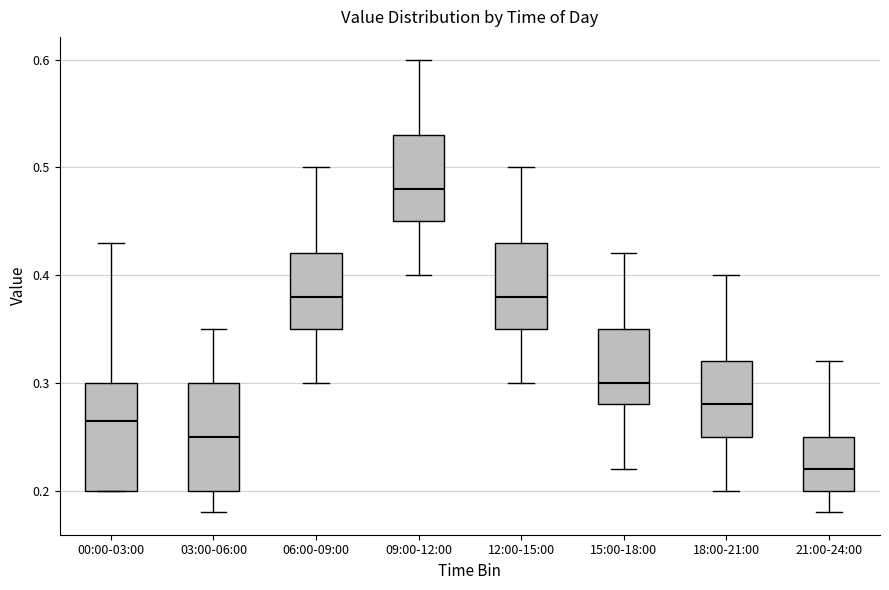

Which box's median line is the lowest?

21:00-24:00